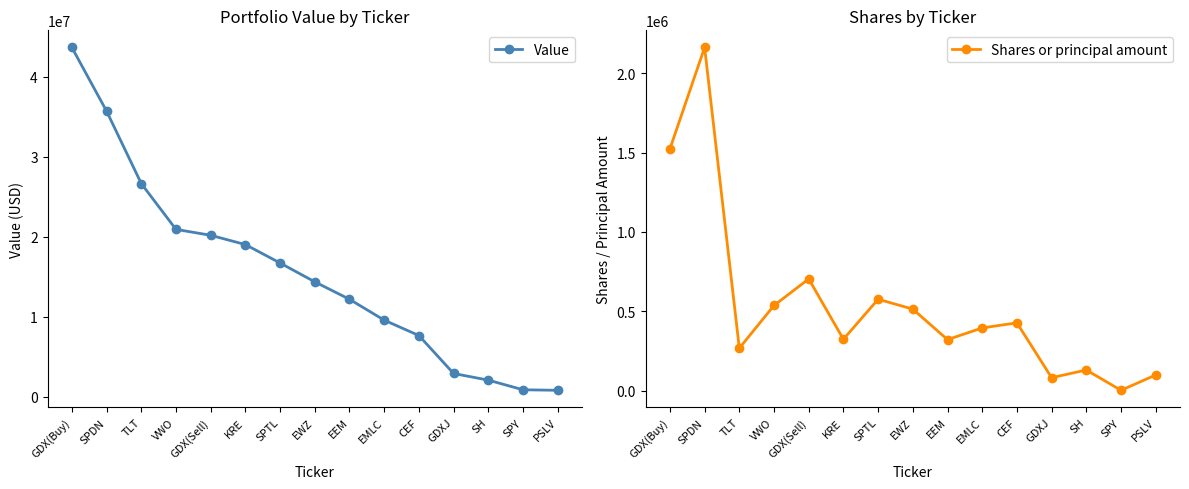

Which series changed the most between EWZ and EEM?

Value